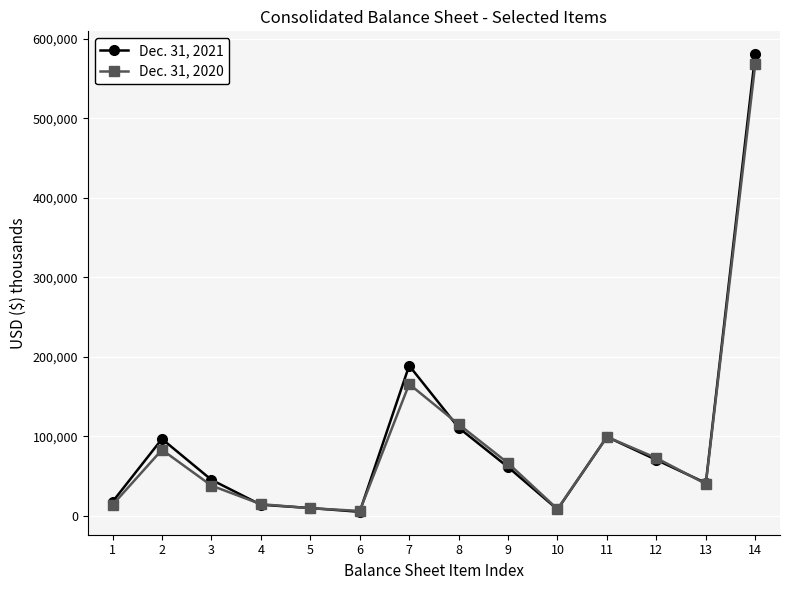

How many values in the Dec. 31, 2020 series are below 66385?

7